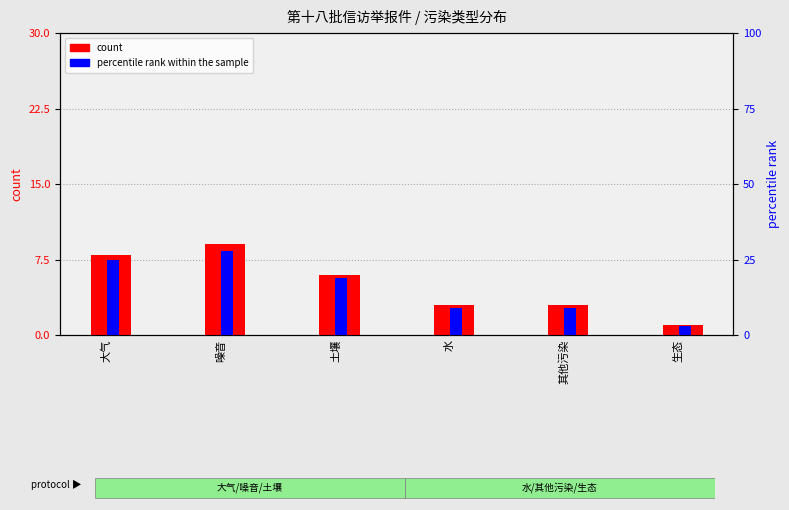

What is the value of the percentile rank within the sample bar at the 2nd from the left?

28